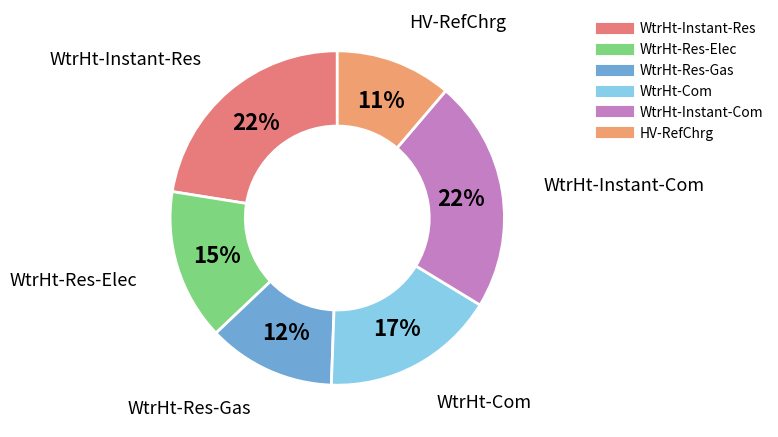

Is it true that WtrHt-Instant-Com is 8% of the pie?

False